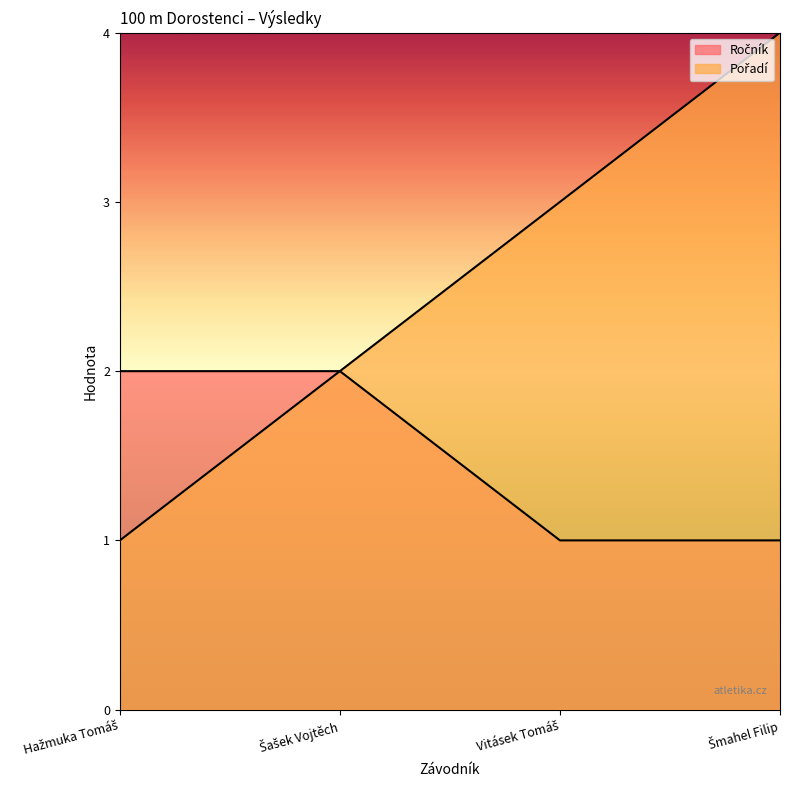

How many lines are shown in the chart?

2